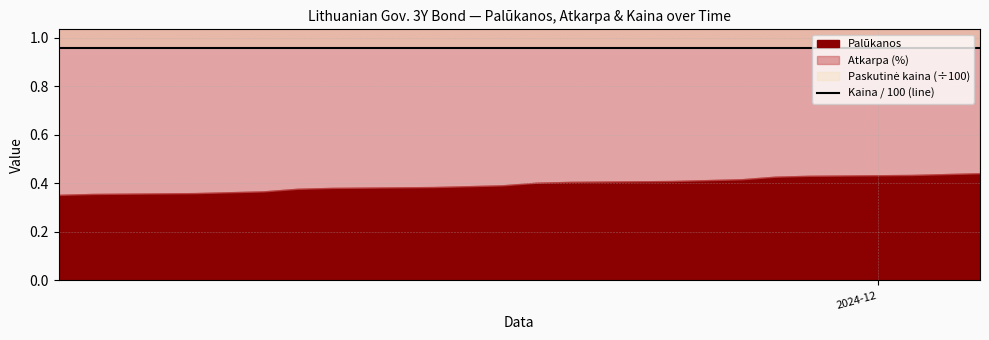

At how many categories does at least one series exceed 62?

20